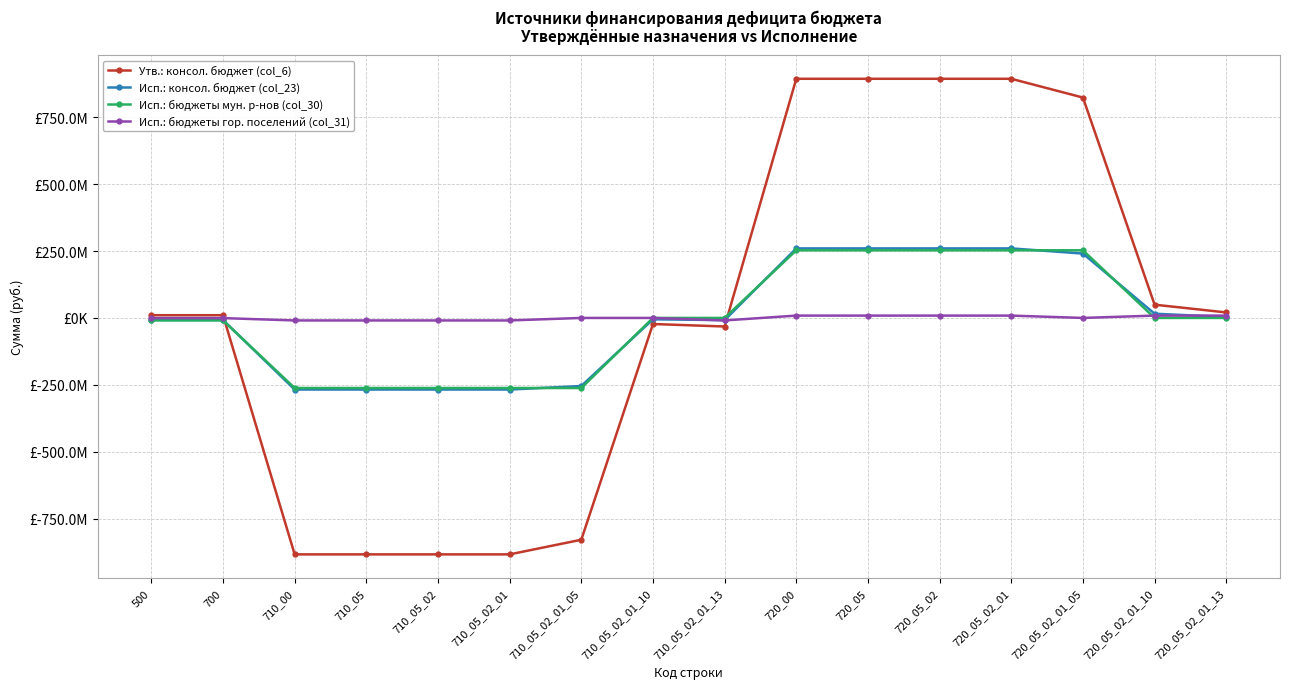

What are all the series names shown in the legend?

Утв.: консол. бюджет (col_6), Исп.: консол. бюджет (col_23), Исп.: бюджеты мун. р-нов (col_30), Исп.: бюджеты гор. поселений (col_31)